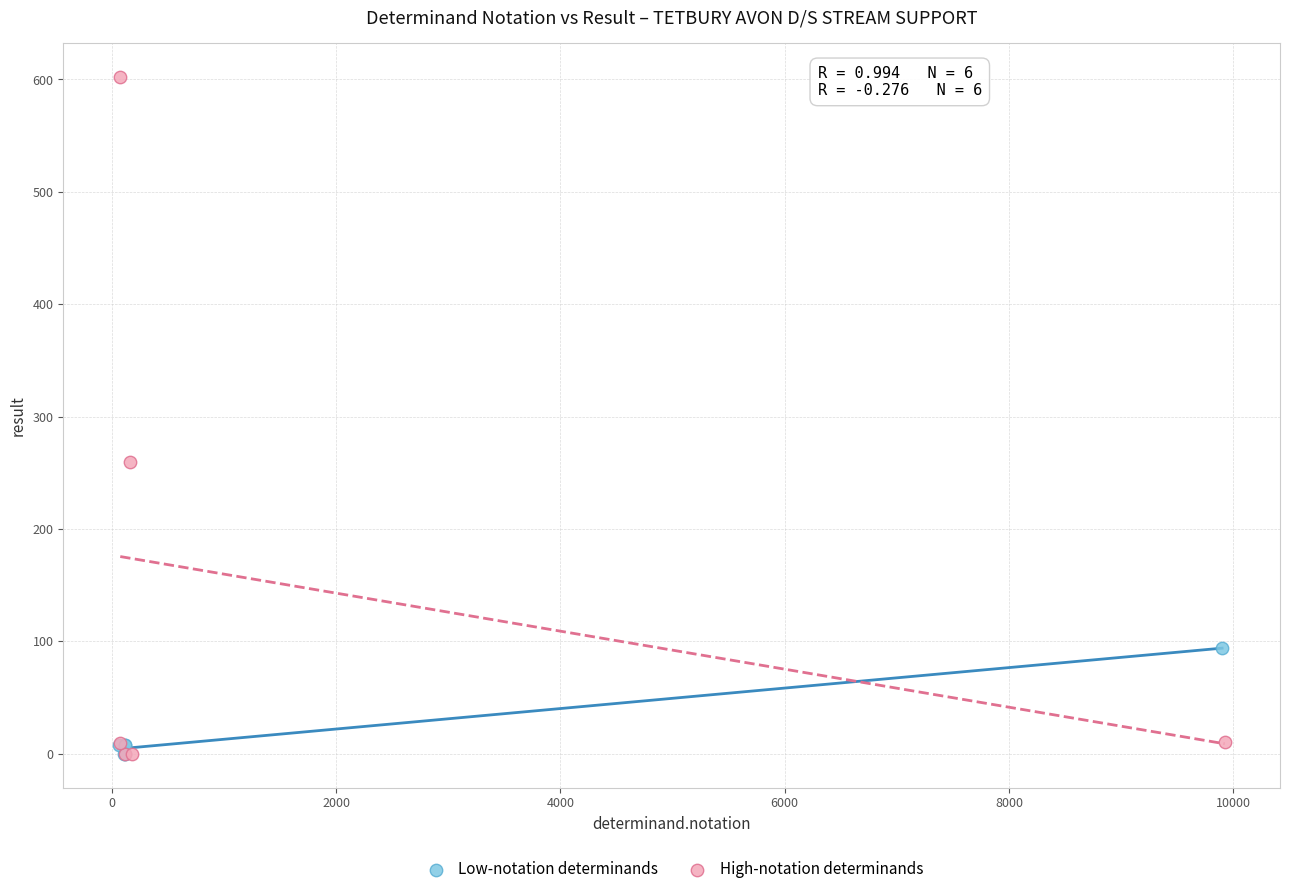

Which series has the largest Y range (max minus min)?

High-notation determinands